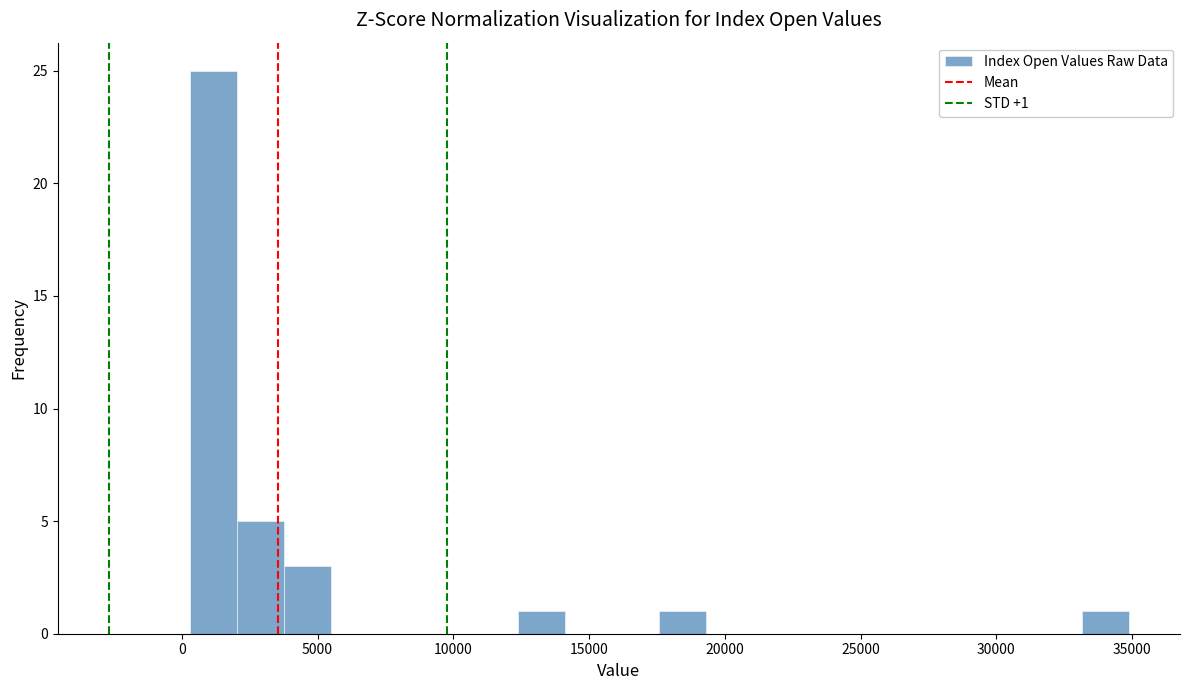

Read against the x-axis, roughly where is the centre of the tallest bar?

1000